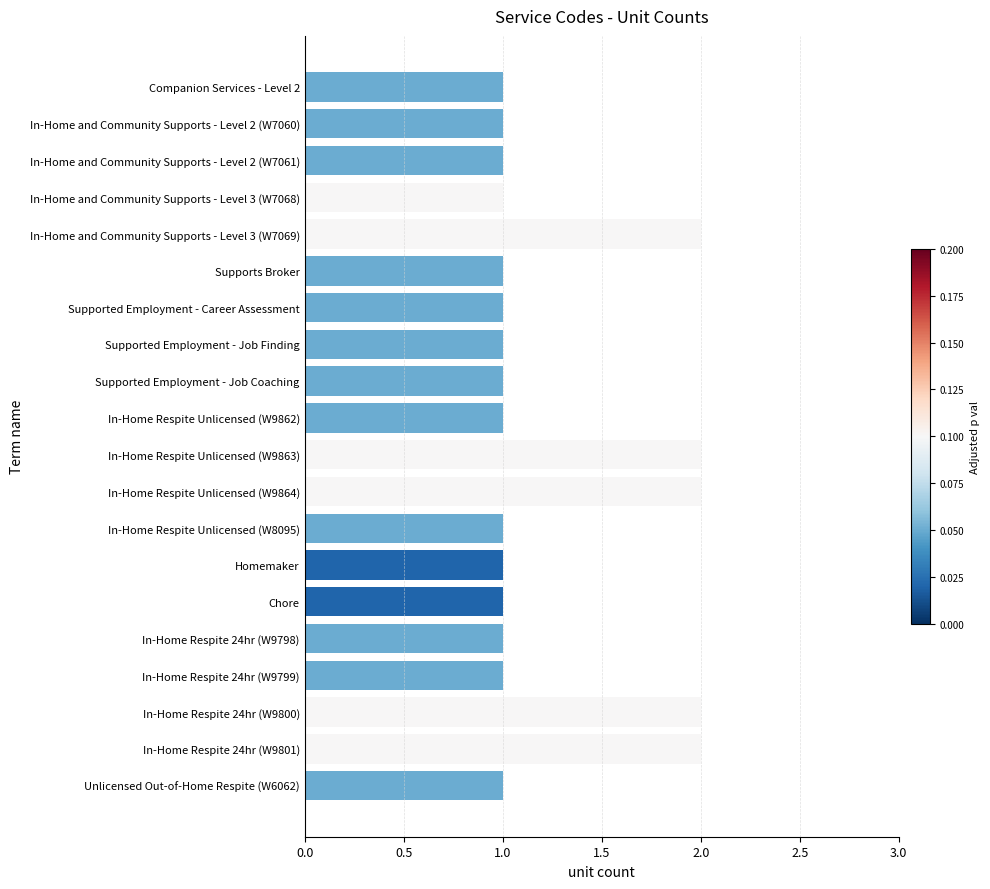

The chart shows a value of 1 at In-Home Respite 24hr (W9798). True or false?

True